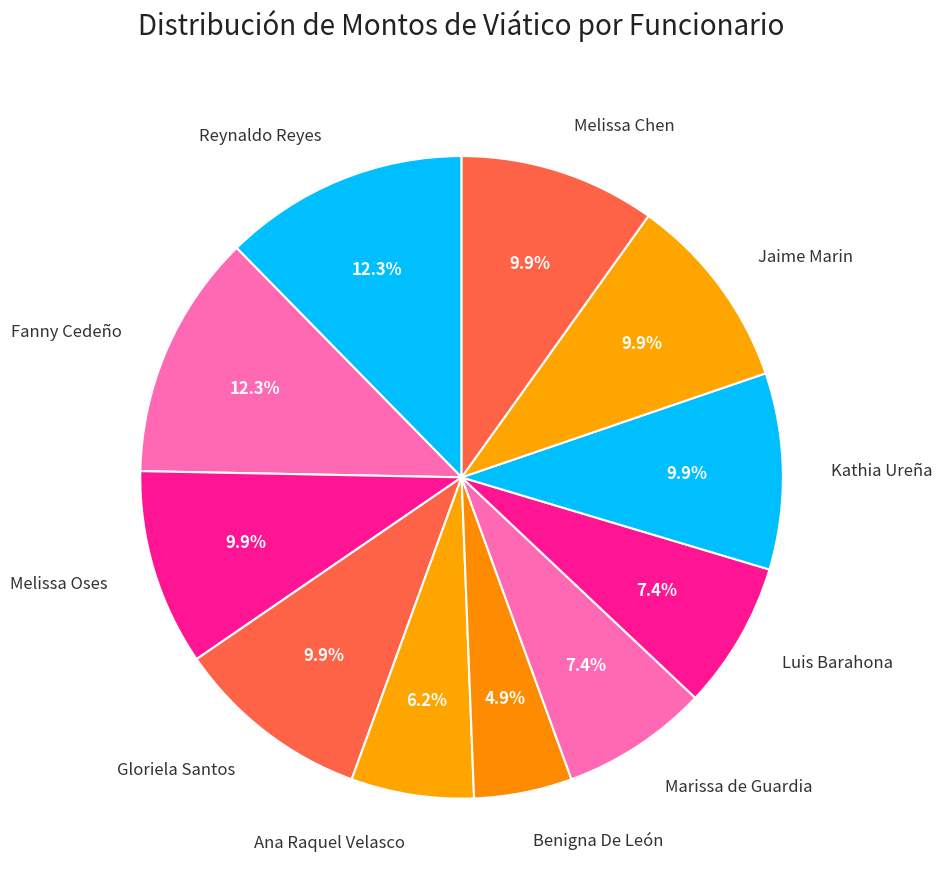

How many slices are in this pie chart?

11